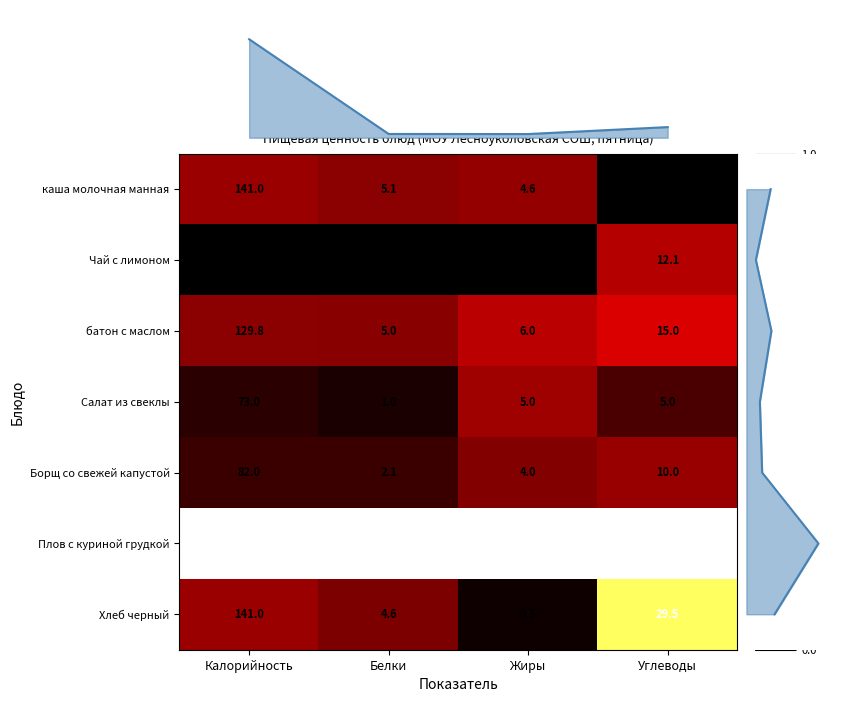

What is the difference between the maximum and minimum values in the батон с маслом series?

124.8